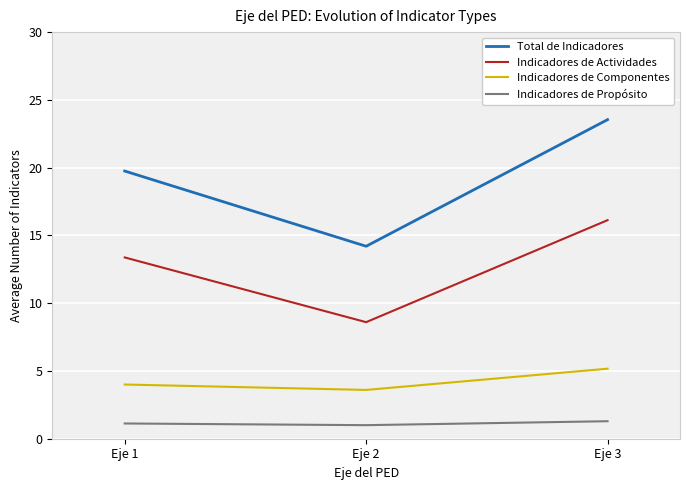

Which category has the highest value across all series?

Eje 3